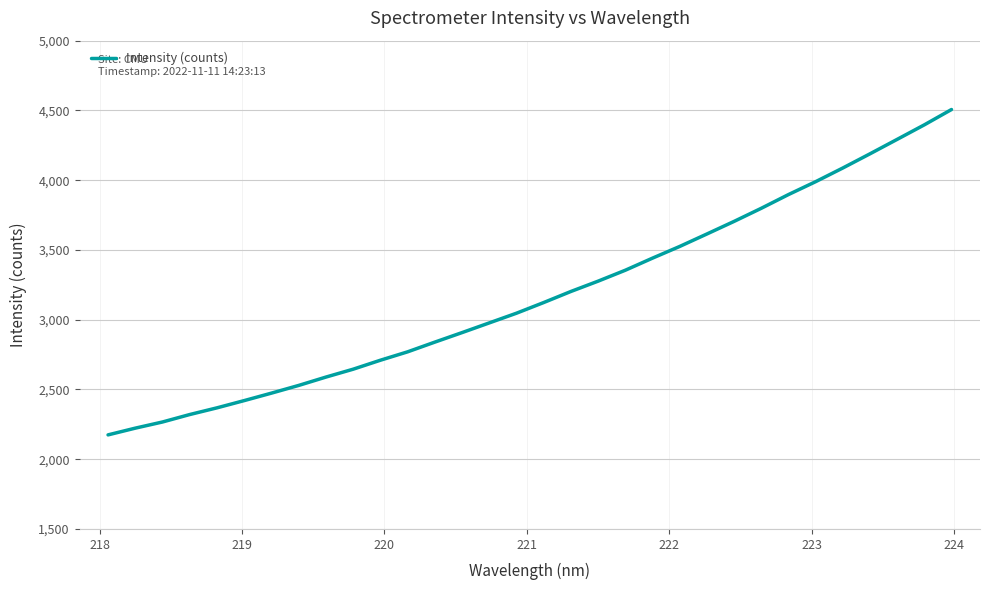

What is the difference between the maximum and minimum values?

2332.2